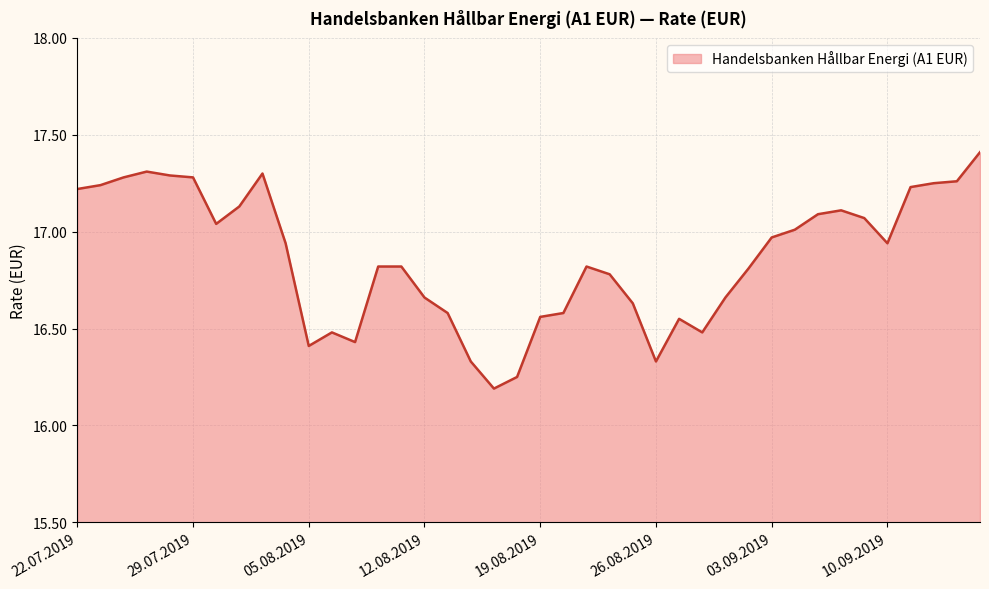

What is the maximum value shown in the chart?

17.4